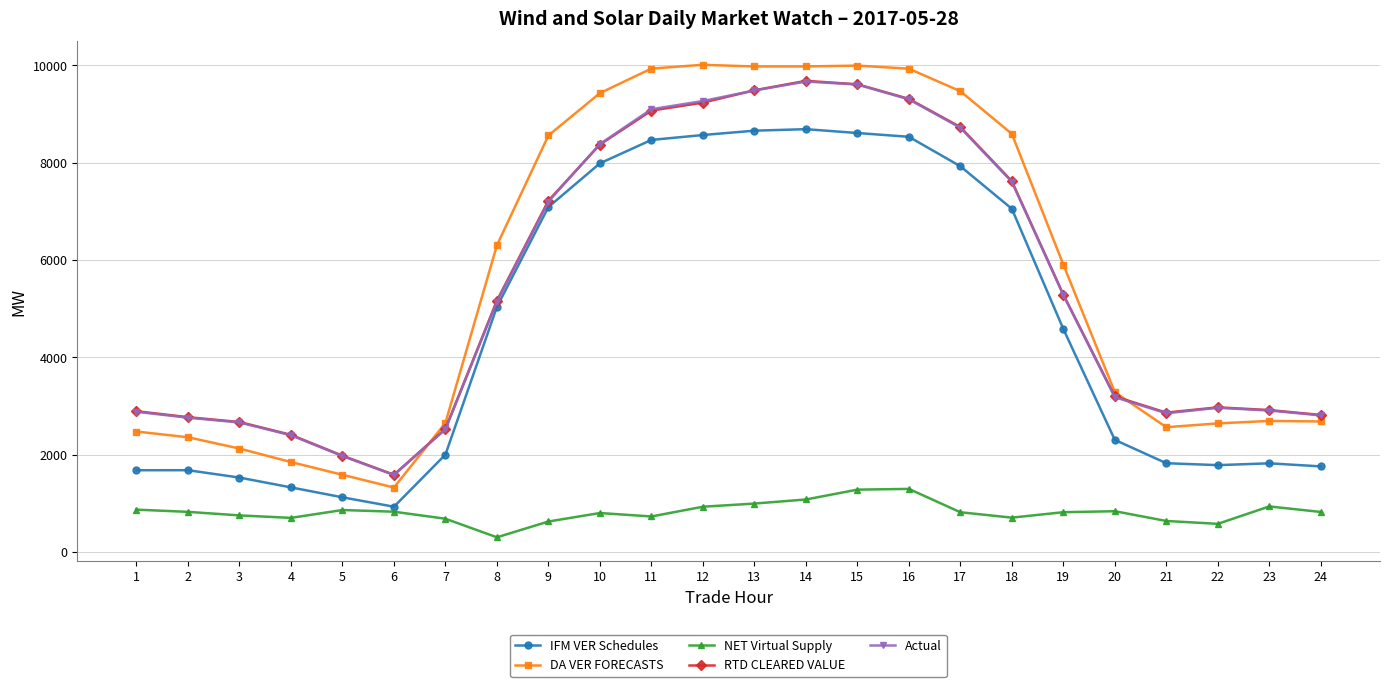

The value of IFM VER Schedules at 4 is 1982.0. True or false?

False